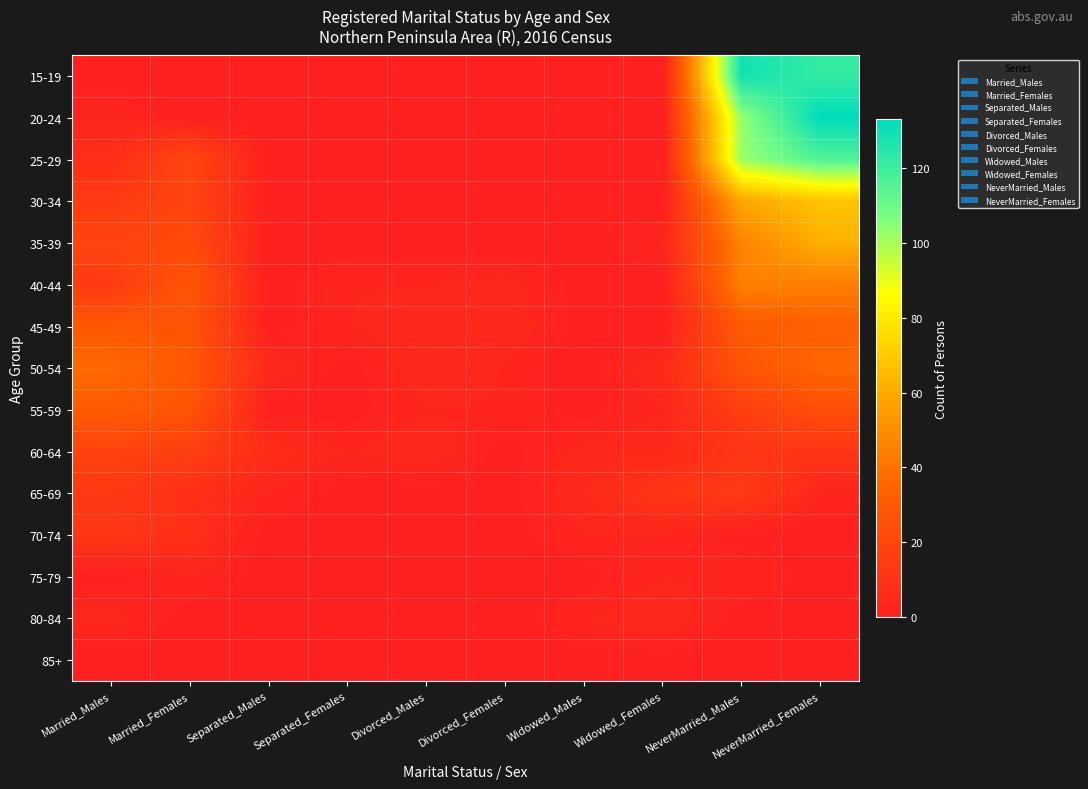

Rank the series at Divorced_Females from highest to lowest value.

45-49, 40-44, 50-54, 55-59, 15-19, 20-24, 25-29, 30-34, 35-39, 60-64, 65-69, 70-74, 75-79, 80-84, 85+